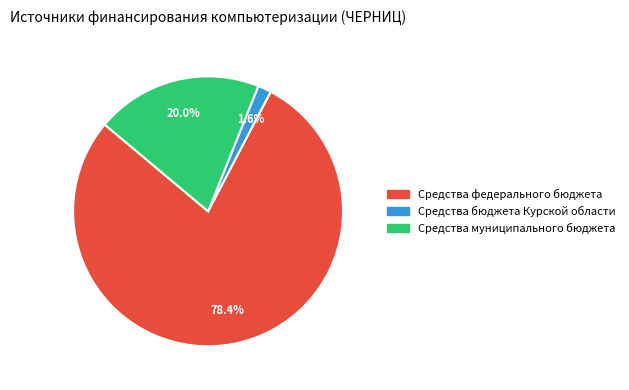

How many segments does this pie chart have?

3